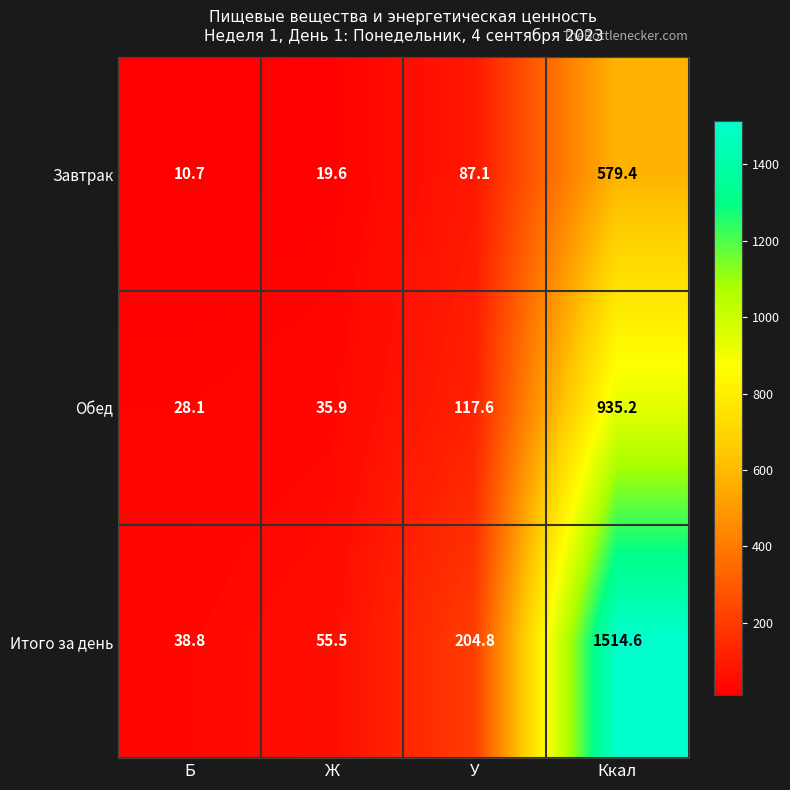

What is the difference between the maximum and minimum values in the Обед series?

907.1